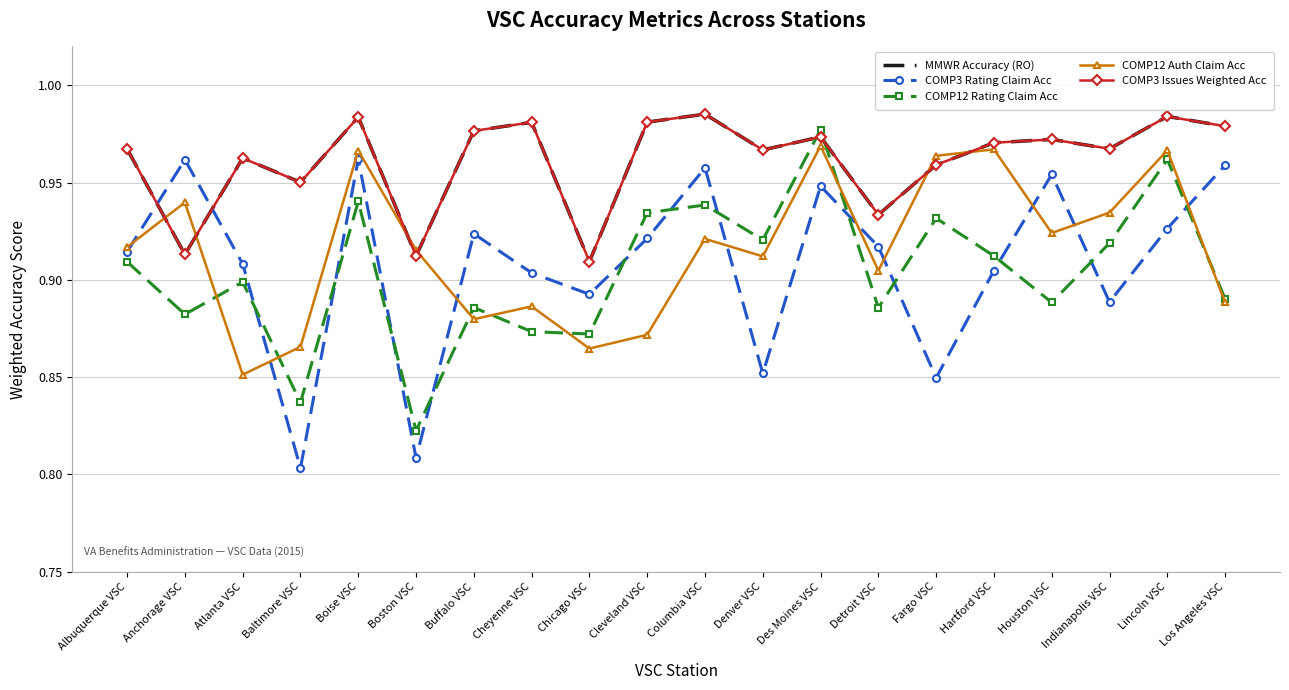

Is the value of COMP3 Rating Claim Acc at Des Moines VSC greater than the value of COMP3 Issues Weighted Acc at Columbia VSC?

No